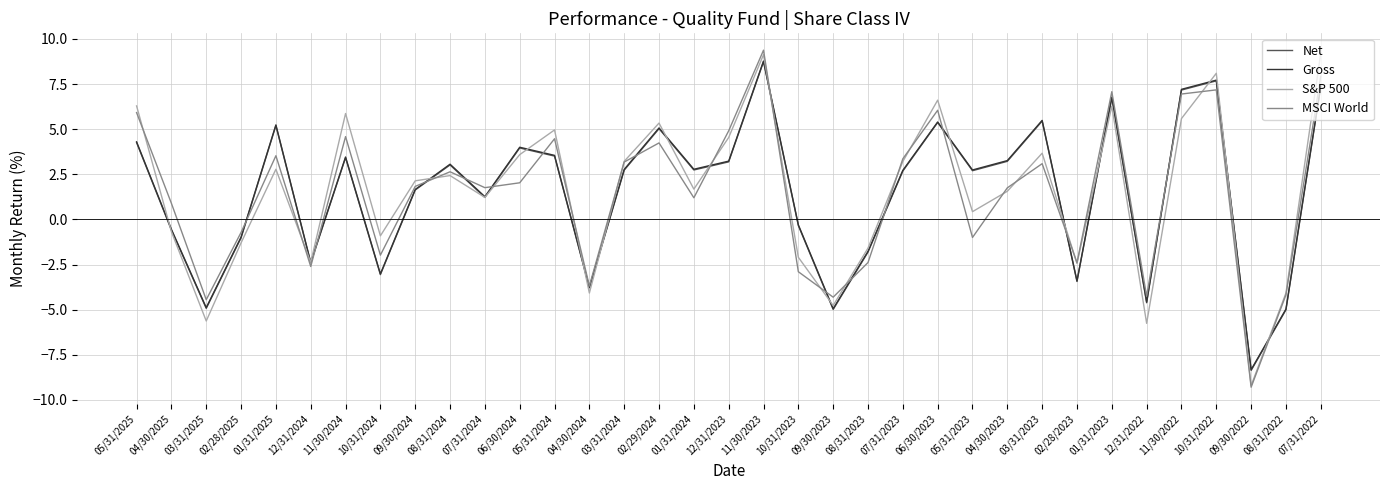

At which label does S&P 500 first exceed 2?

05/31/2025